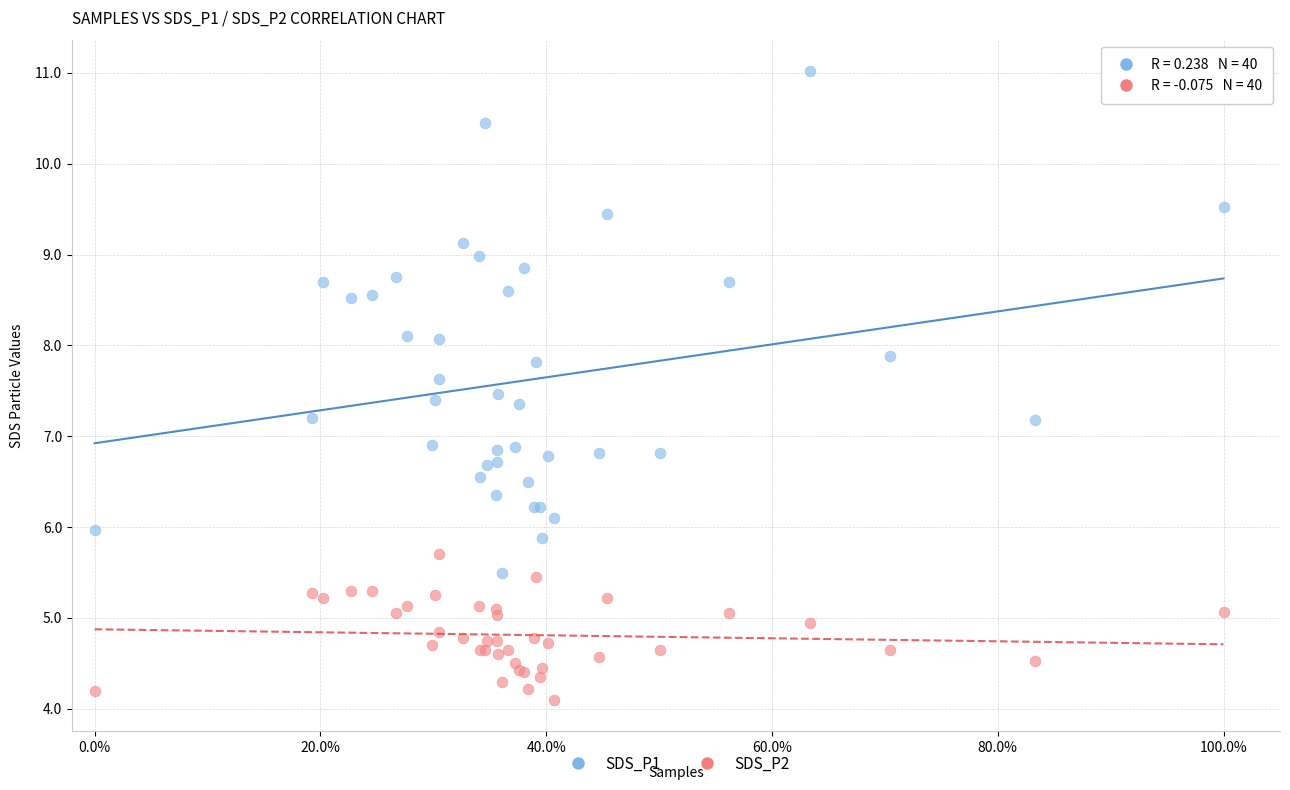

What are all the series names shown in the legend?

SDS_P1, SDS_P2